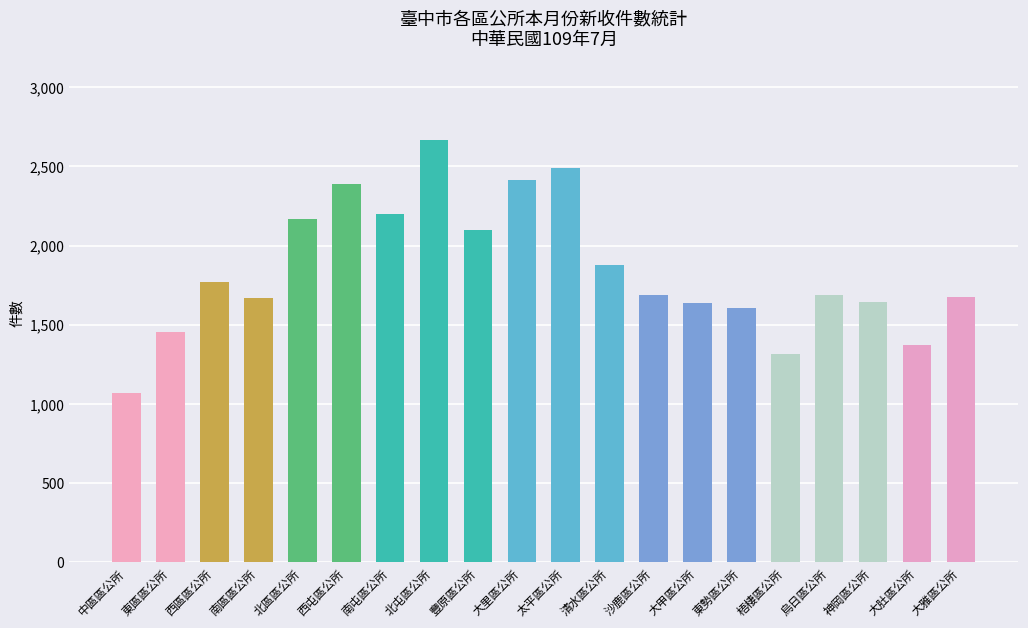

What is the difference between the maximum and minimum values?

1600